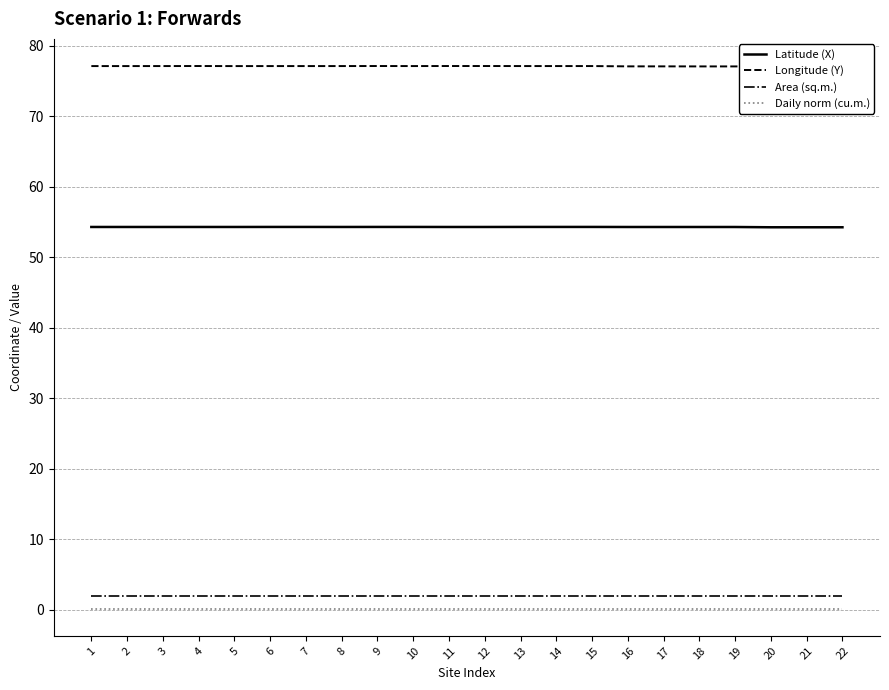

True or false: Longitude (Y) and Daily norm (cu.m.) intersect in this chart.

False